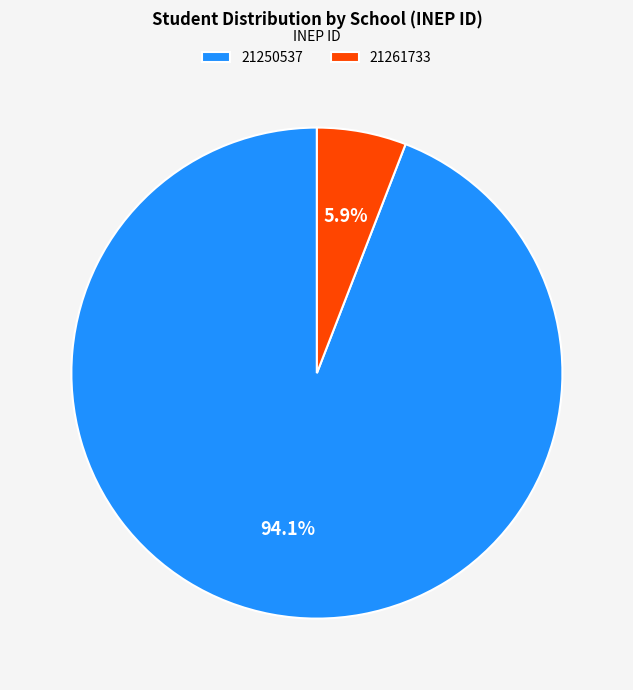

To the nearest percent, what portion does 21250537 represent?

94%